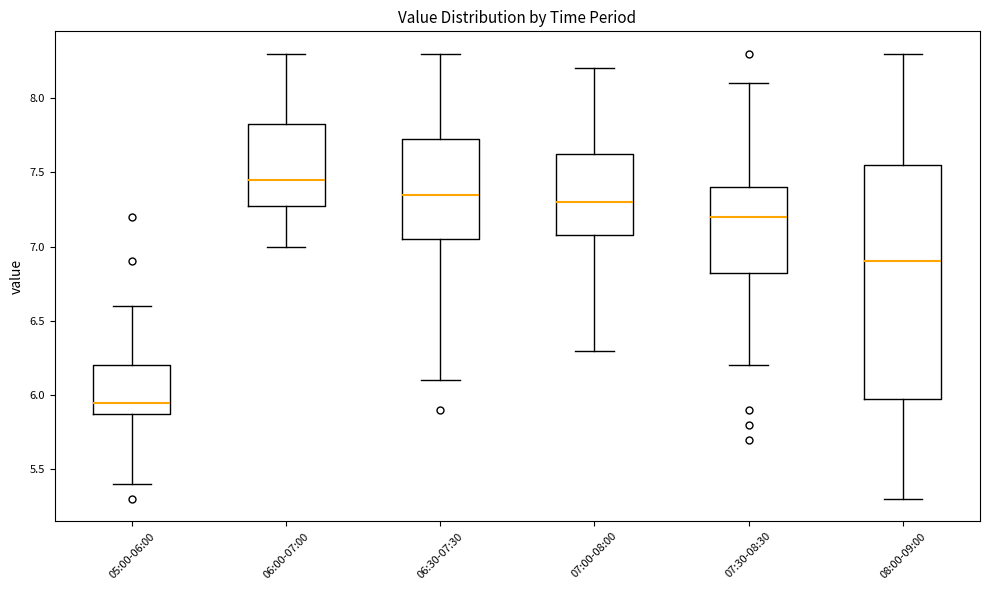

Comparing the boxes themselves (not the whiskers), which one is the tallest?

08:00-09:00